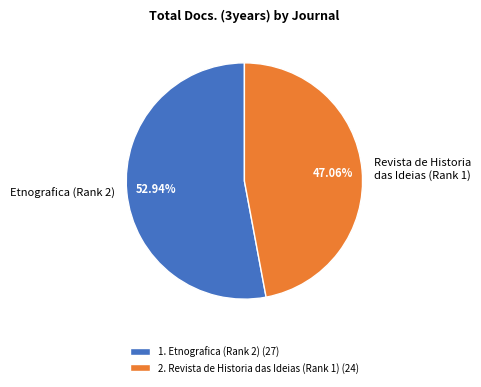

How many slices are in this pie chart?

2